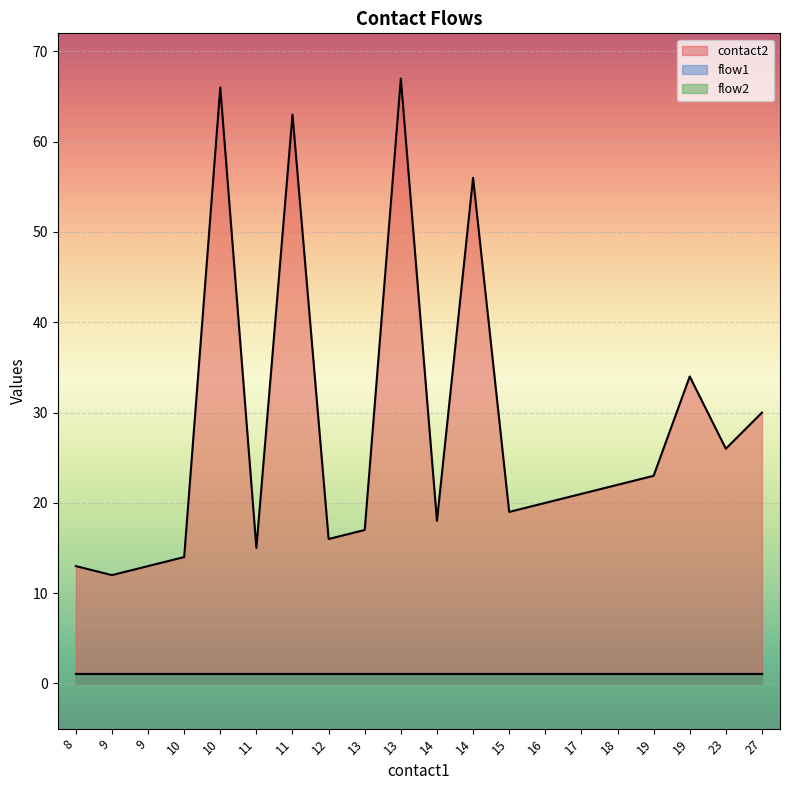

Between 12 and 11, which is larger?

11